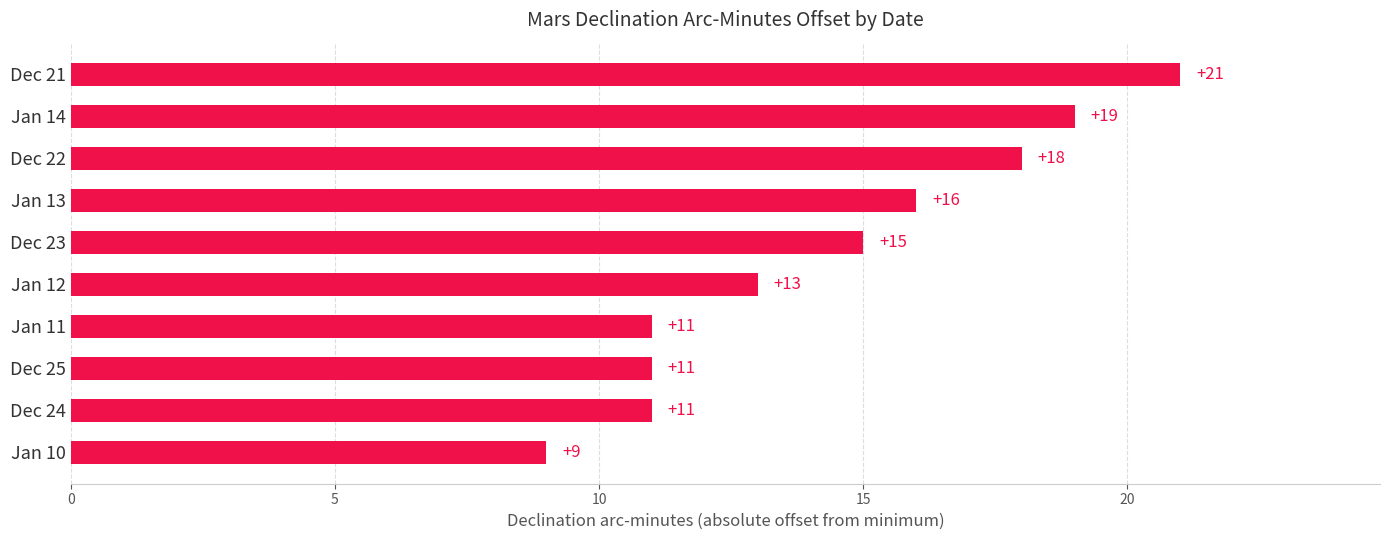

What is the maximum value shown in the chart?

21